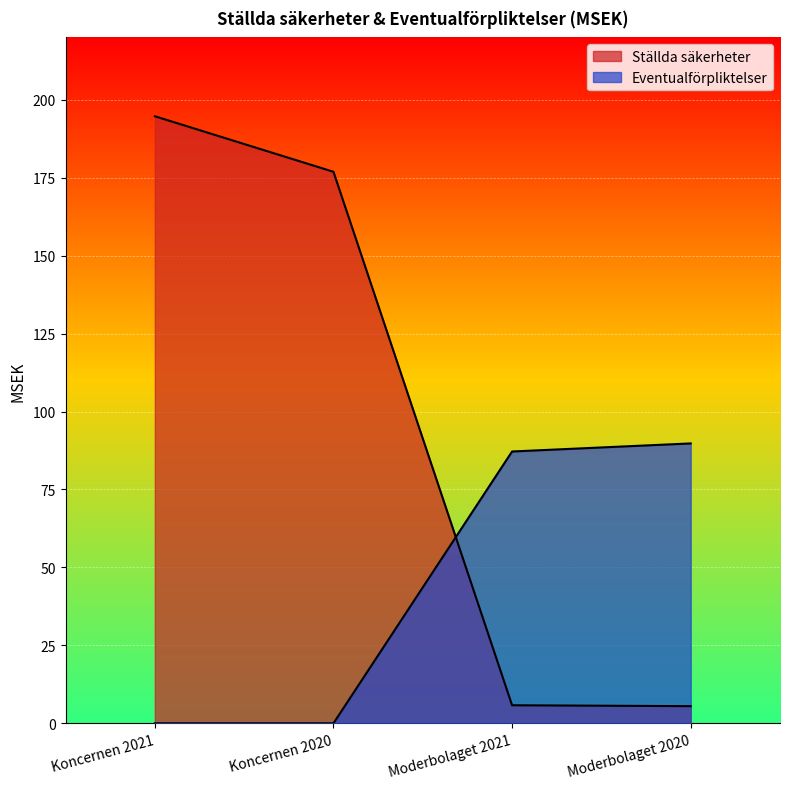

What are all the series names shown in the legend?

Ställda säkerheter, Eventualförpliktelser